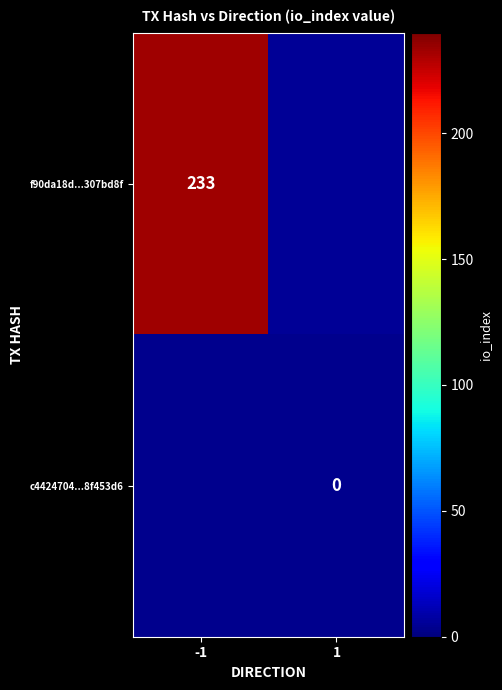

Is the value of f90da18d...307bd8f at -1 greater than the value of c4424704...8f453d6 at 1?

Yes